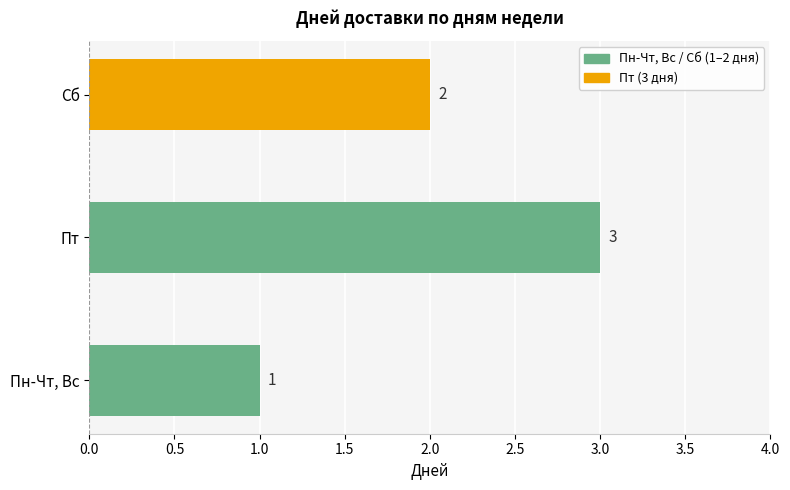

Are the bars grouped side by side (vs. stacked)?

No